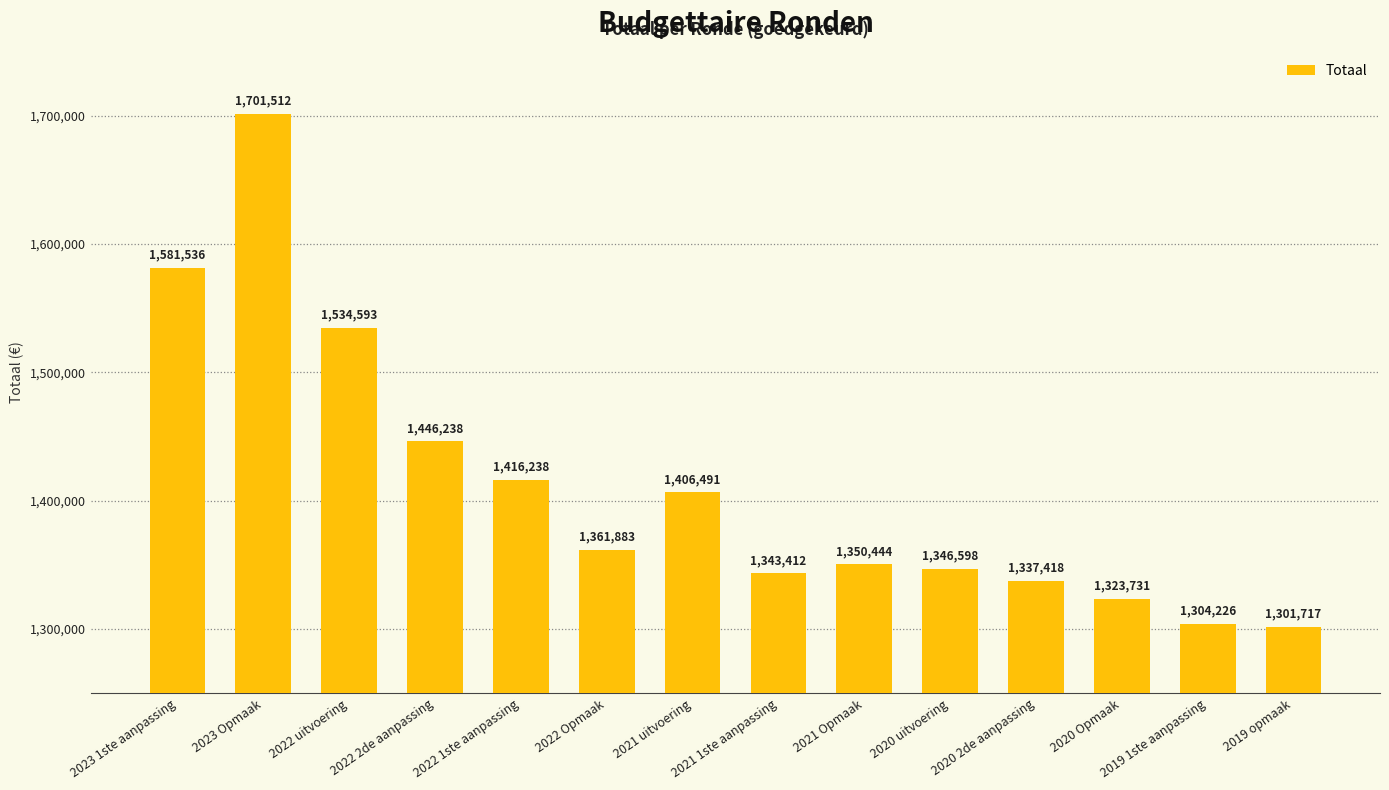

What is the change in value from 2023 1ste aanpassing to 2021 uitvoering?

-175045